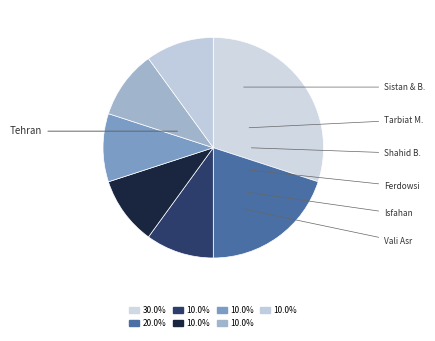

How many slices are in this pie chart?

7